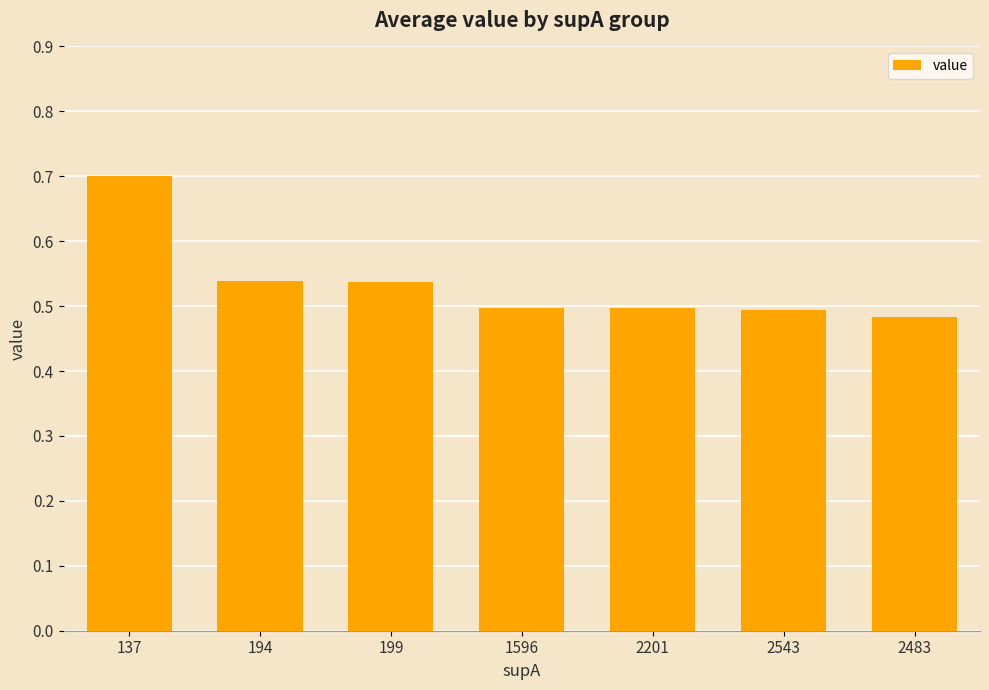

Between 1596 and 194, which is larger?

194